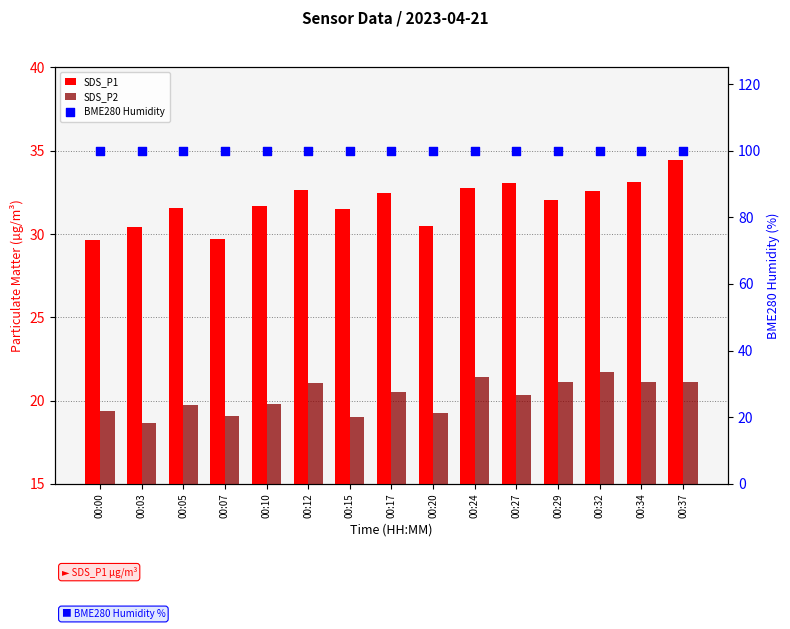

What is the total value across all series at 00:34?

154.3